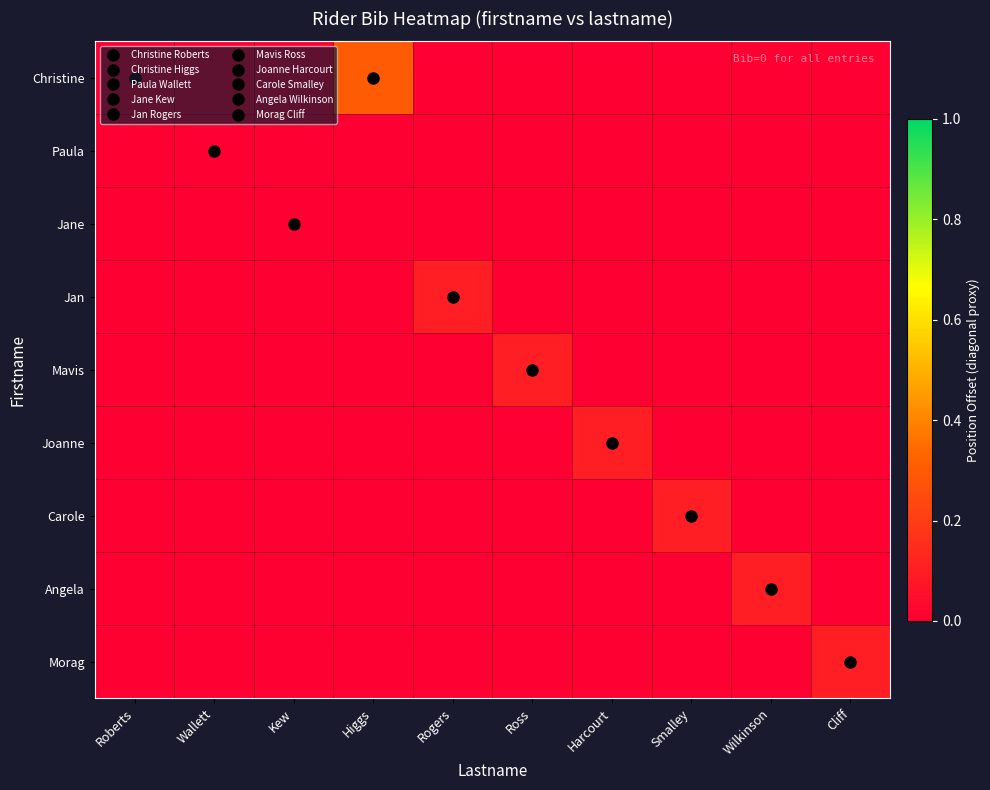

Rank the series by their maximum value, from lowest to highest.

Christine, Paula, Jane, Jan, Mavis, Joanne, Carole, Angela, Morag